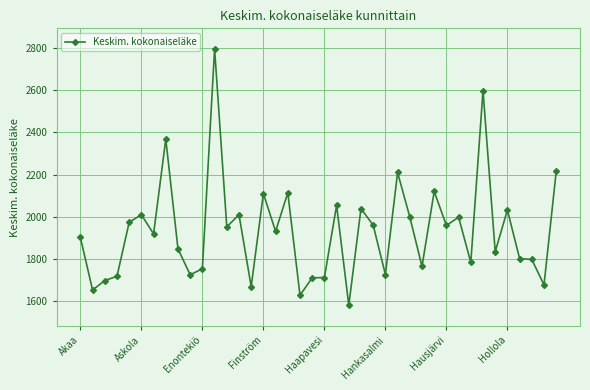

What is the average value?

1934